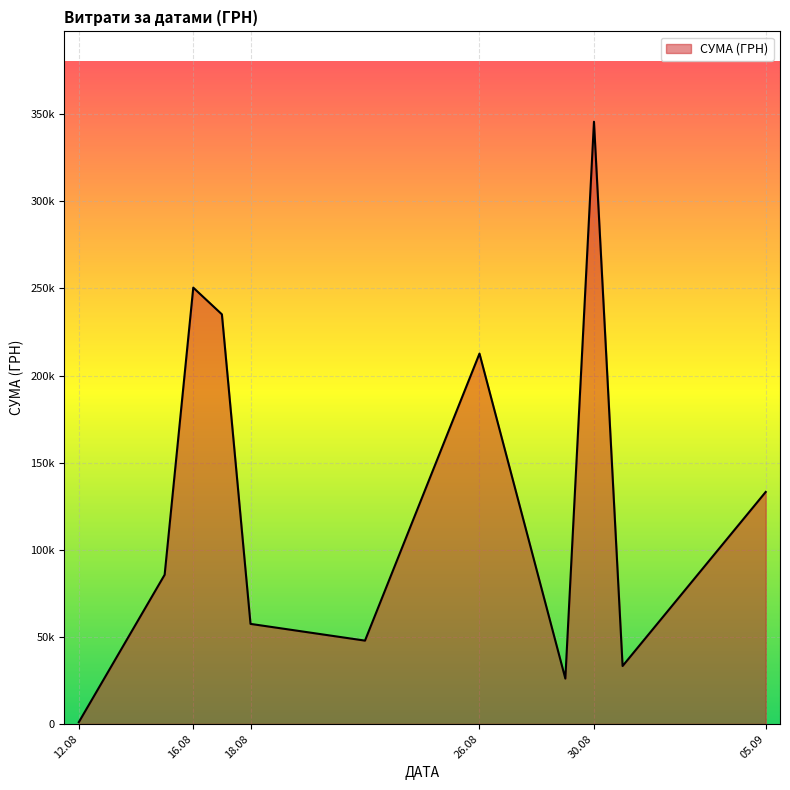

Is this an area chart (filled region under the line)?

Yes